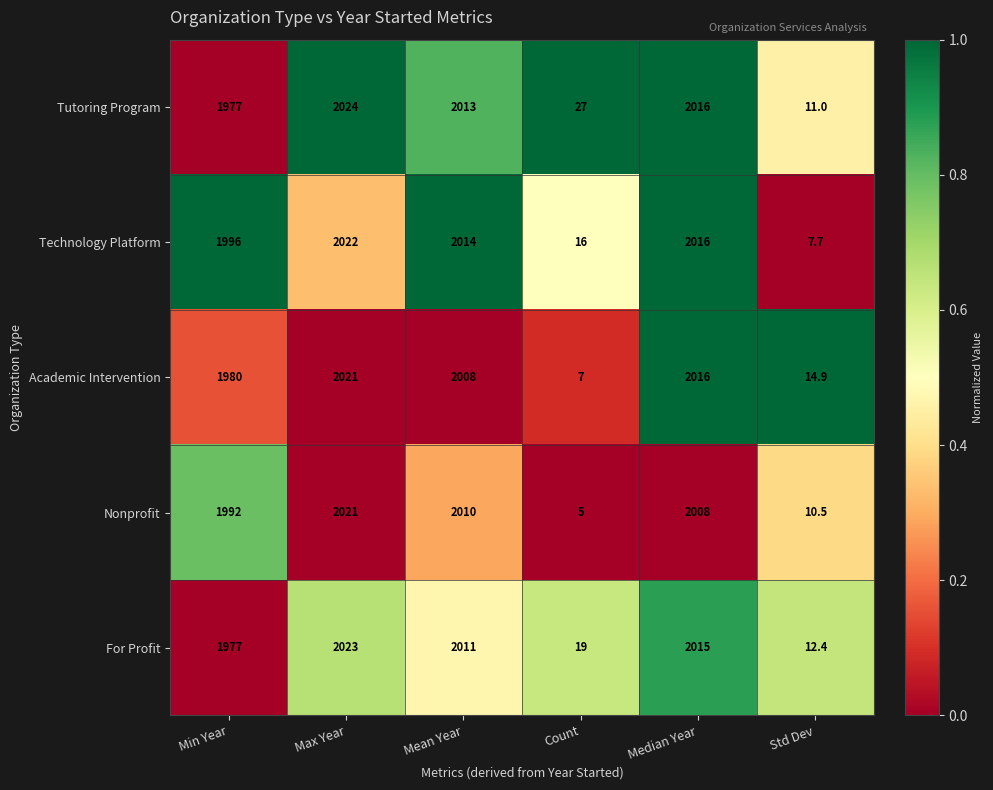

Which series has the largest range (max minus min)?

Nonprofit